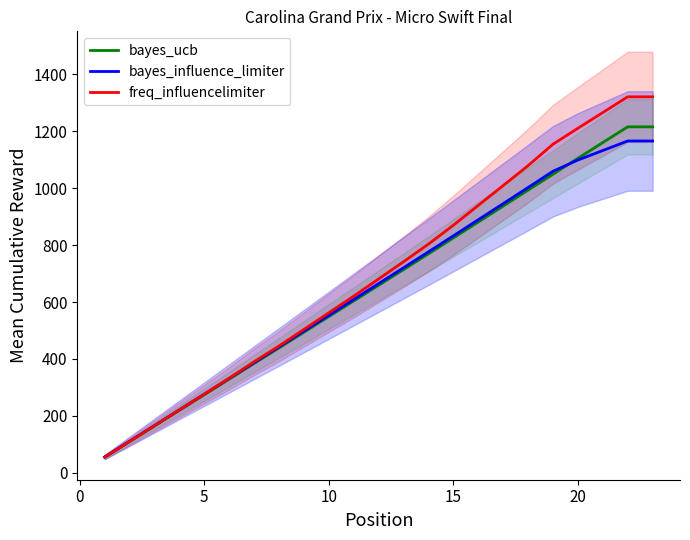

Is this an area chart (filled region under the line)?

No